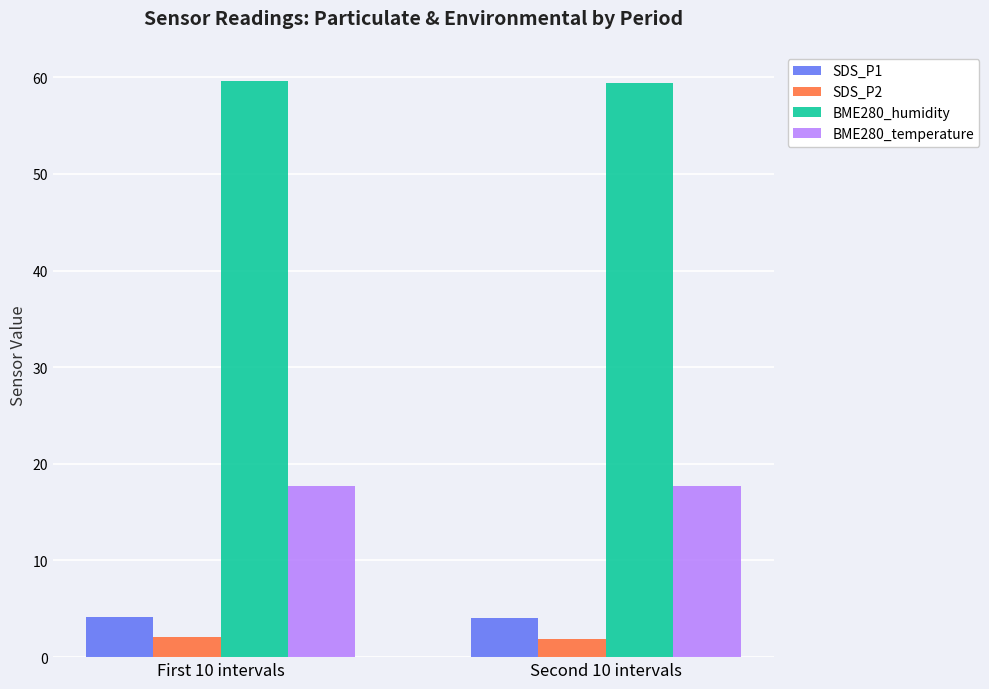

Is the value of SDS_P1 at First 10 intervals greater than the value of BME280_humidity at First 10 intervals?

No